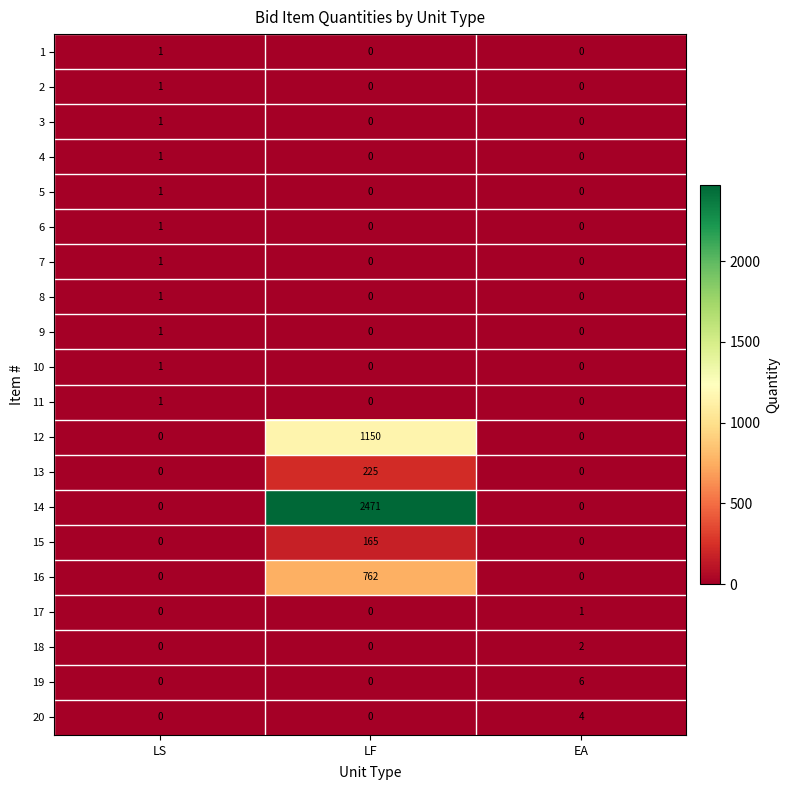

What is the difference between the 19 values at LS and EA?

6